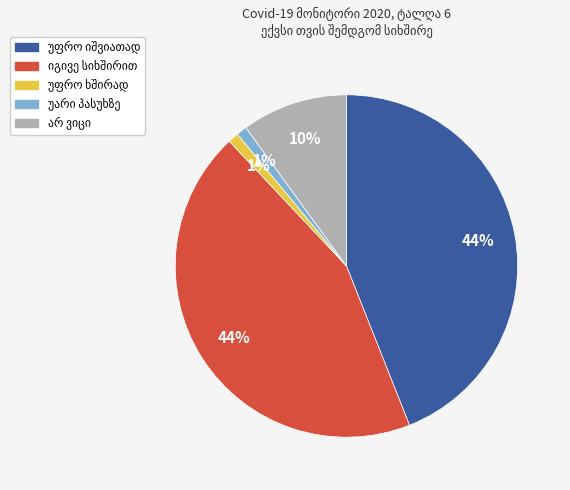

Does any single category account for the majority?

No